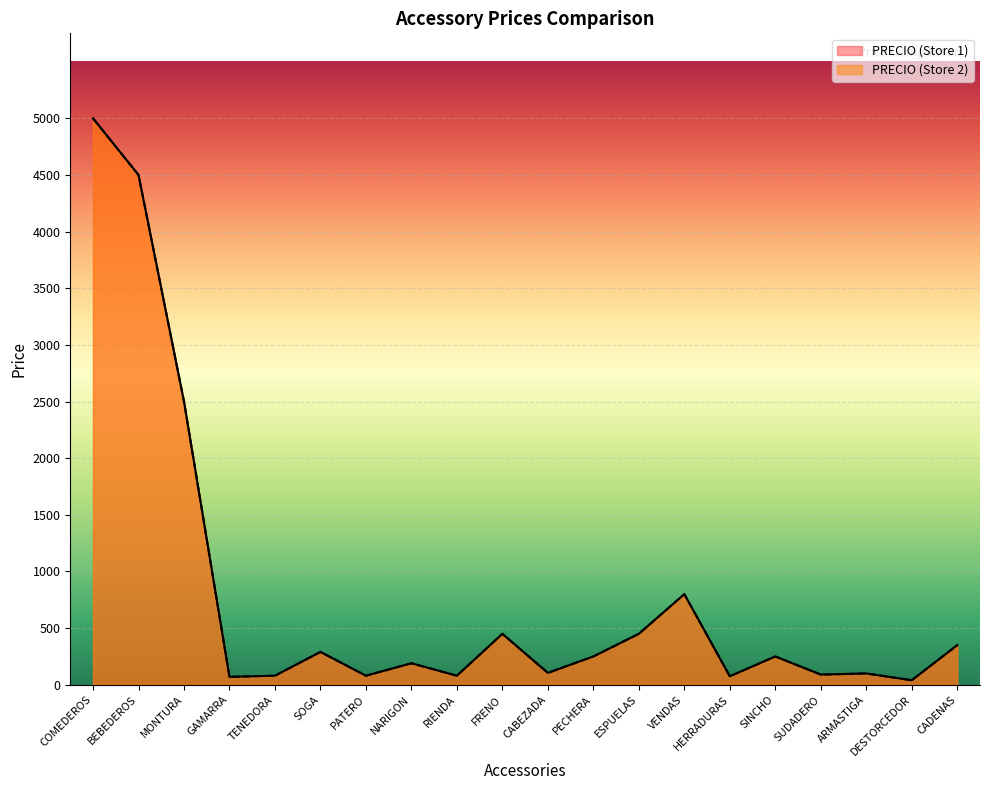

How many interior local valleys does the PRECIO (Store 1) series have?

7